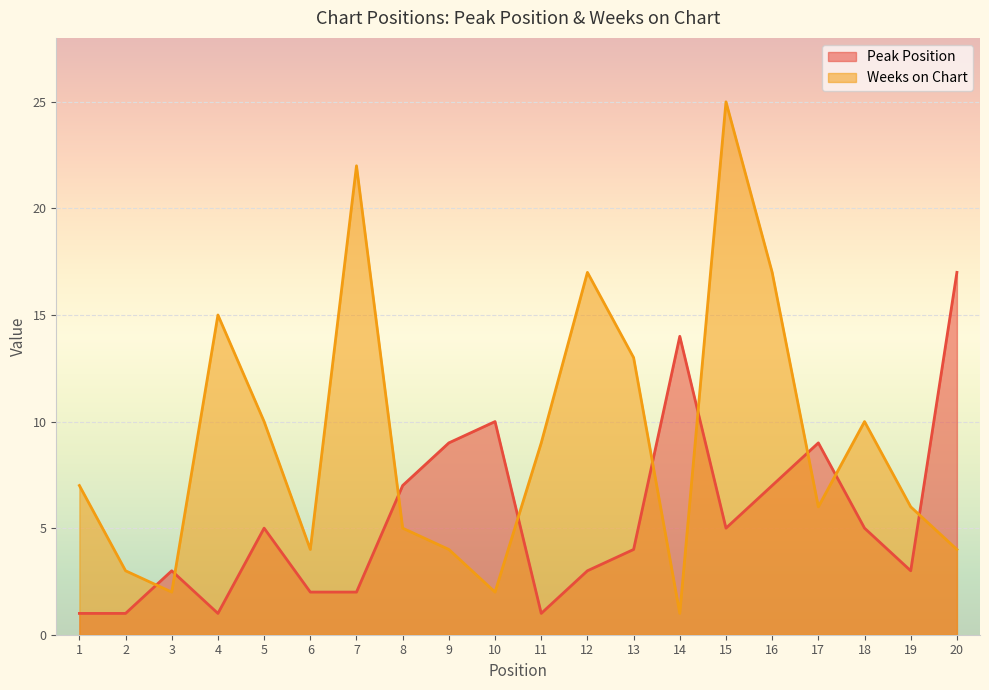

Which series has the largest range (max minus min)?

Weeks on Chart